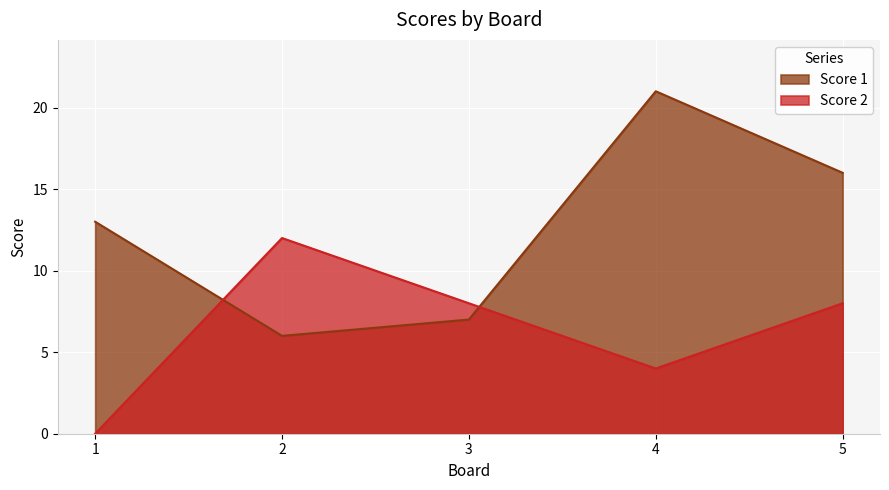

What are all the series names shown in the legend?

Score 1, Score 2